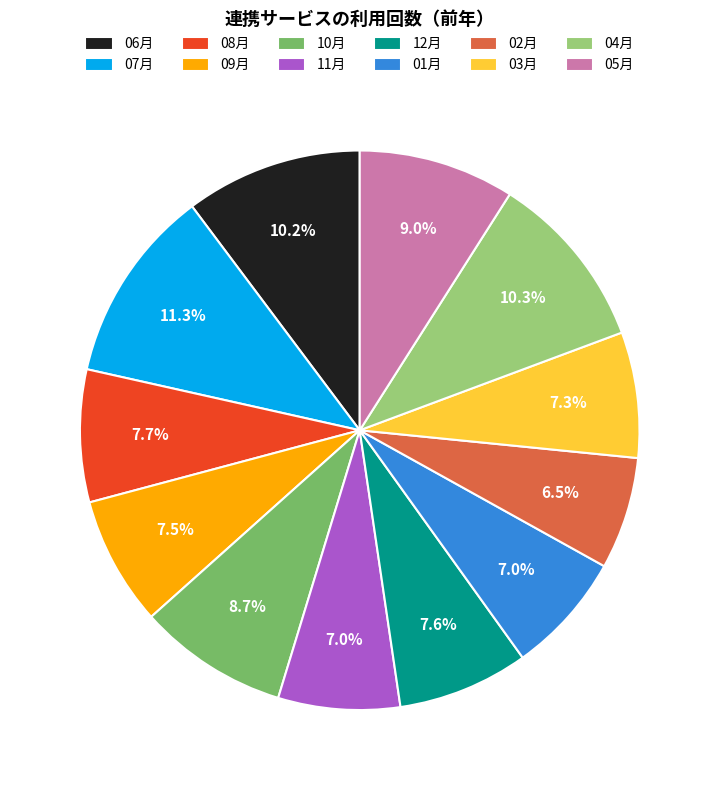

Between 06月 and 11月, which is larger?

06月